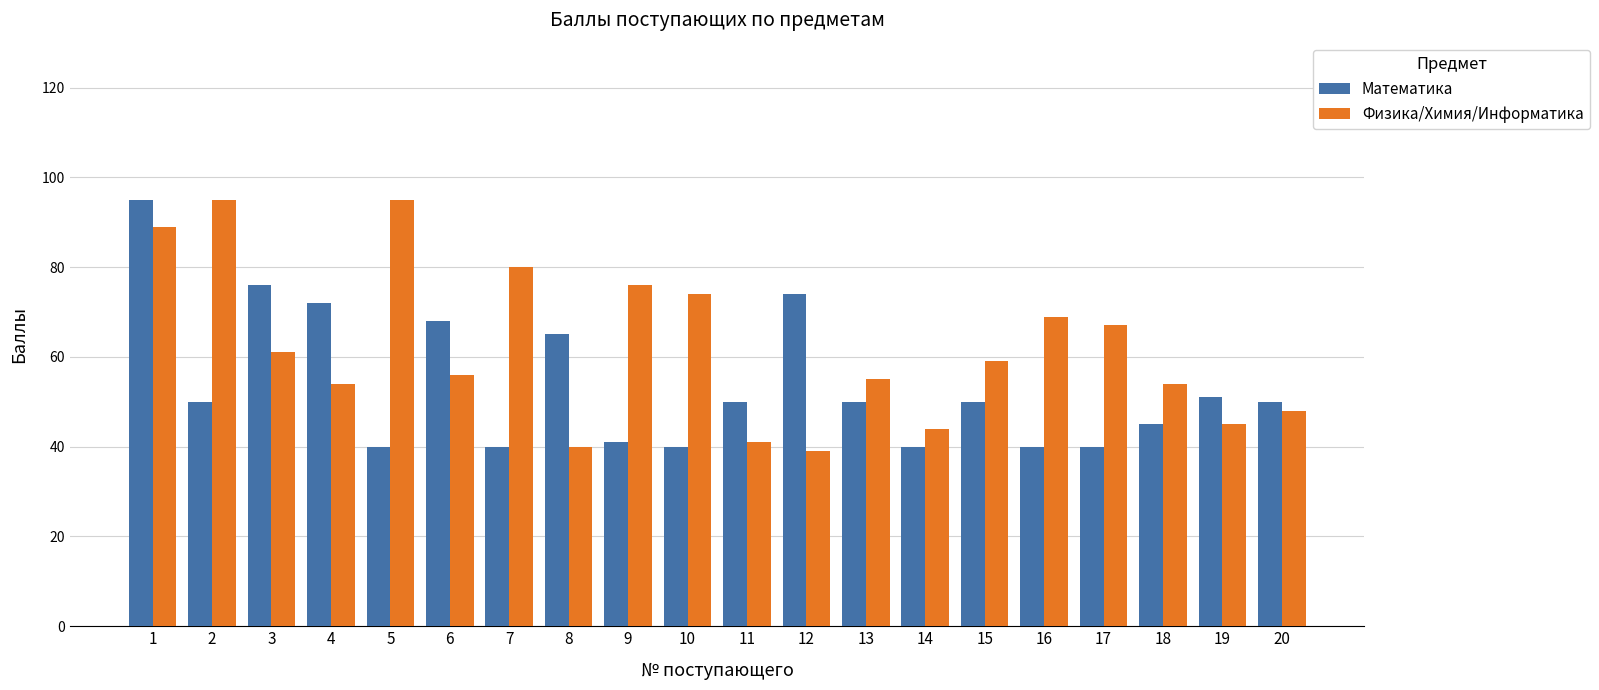

How many categories are shown in the chart?

20